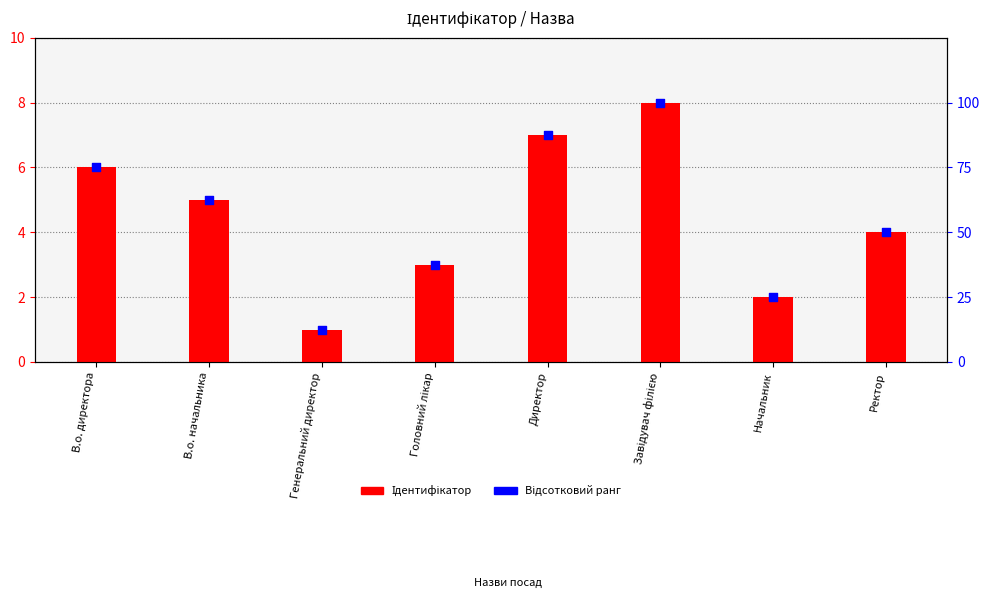

At which category is the sum across all series the highest?

Завідувач філією